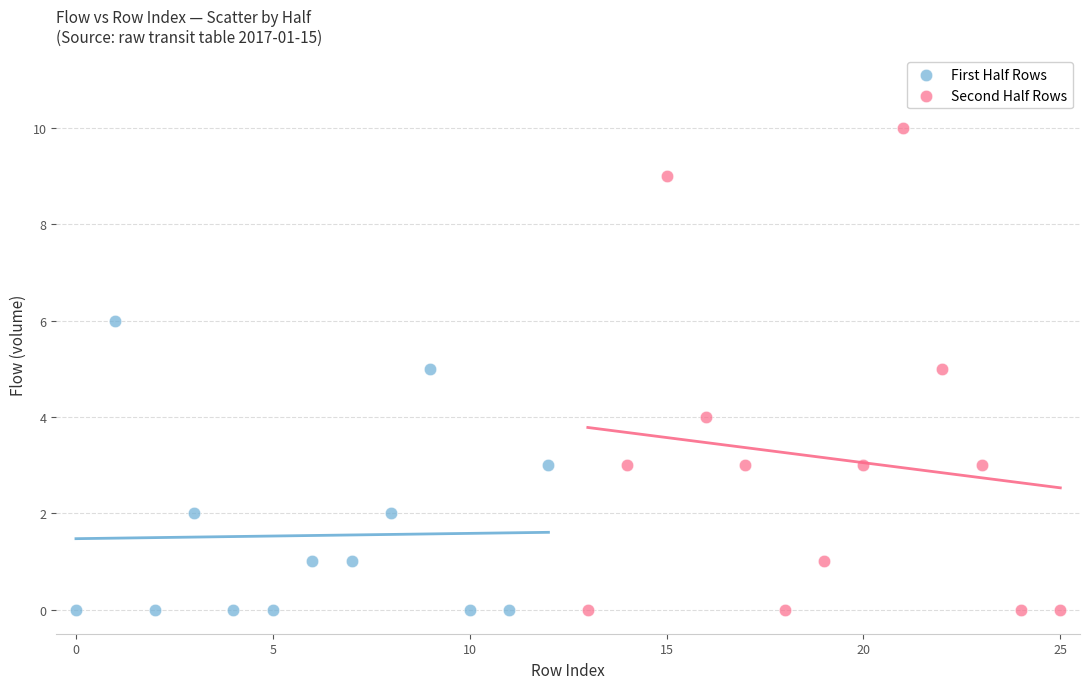

Which series reaches the maximum Y coordinate?

Second Half Rows